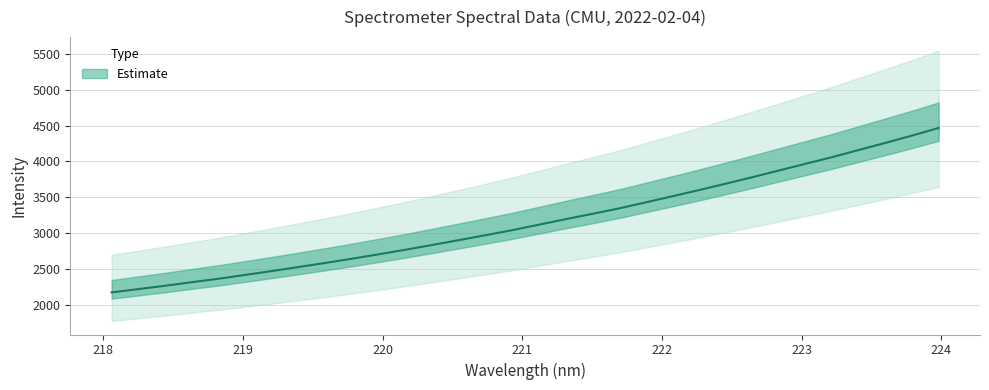

Does the chart have visible grid lines?

Yes